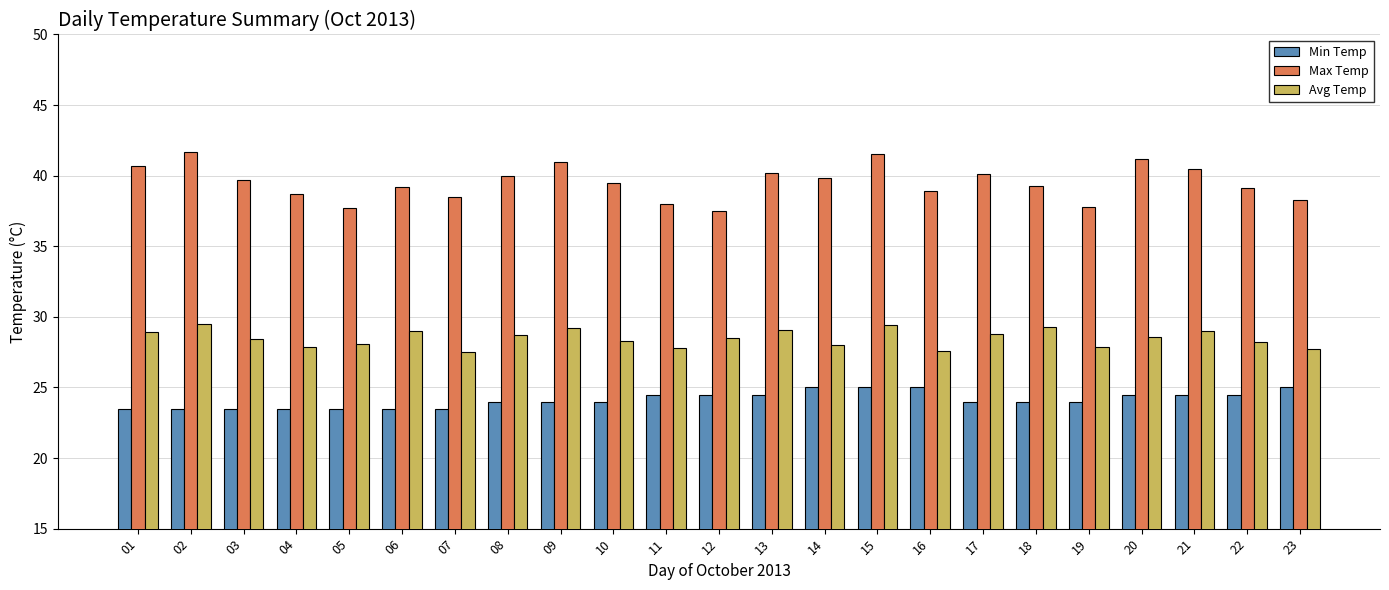

What is the minimum value shown in the chart?

23.5